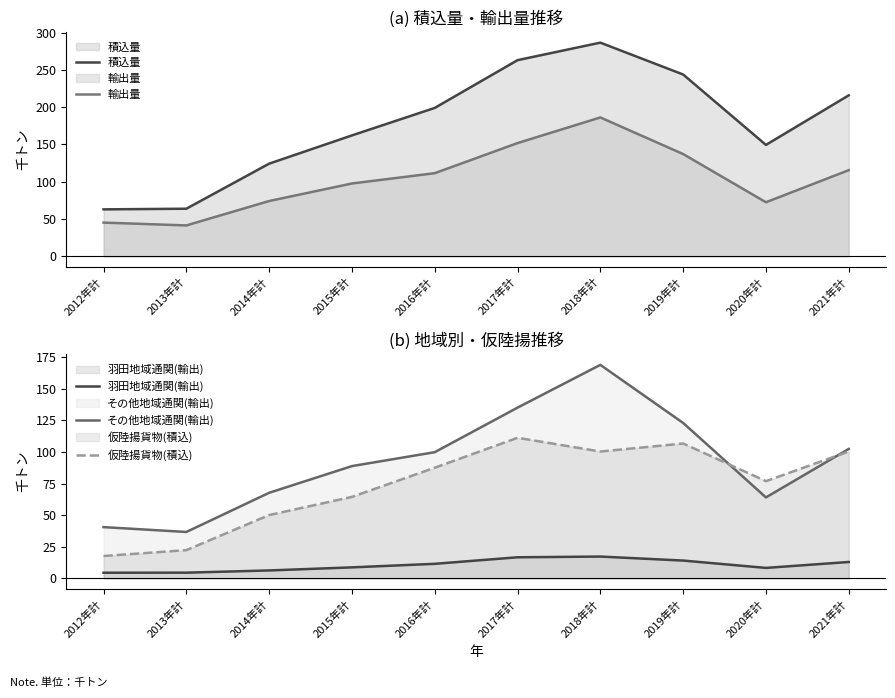

At how many categories does at least one series exceed 191?

5